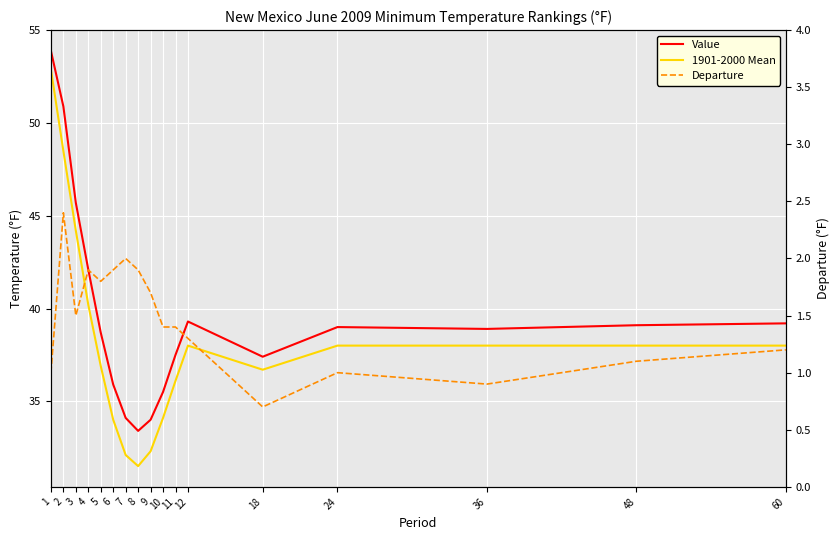

What value does the Value series have at 18?

37.4